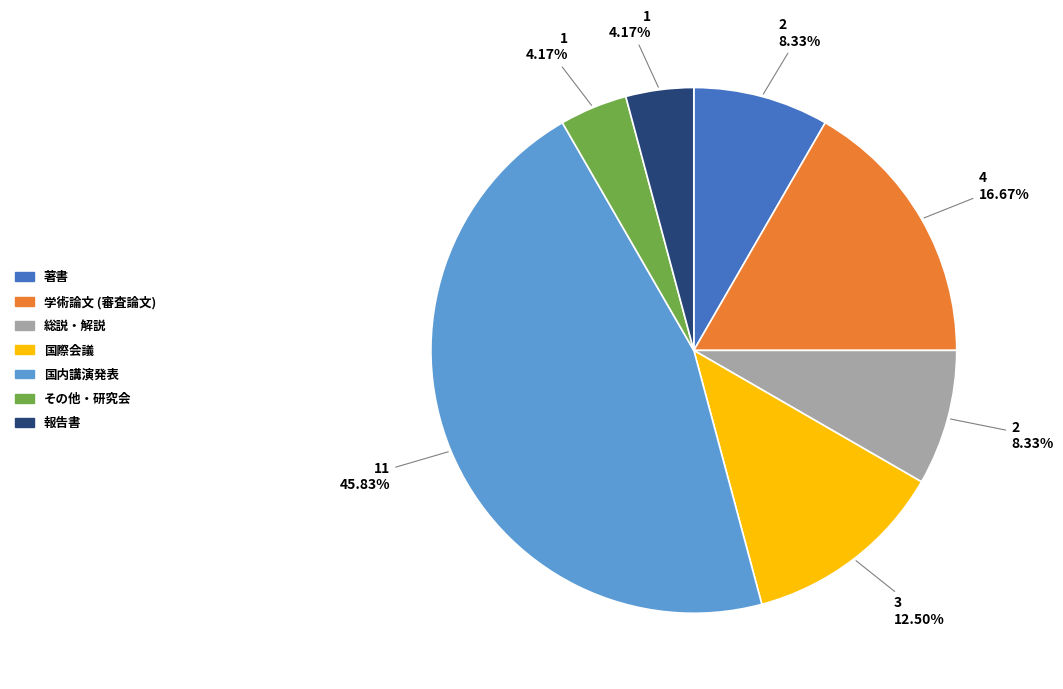

To the nearest percent, what percentage of the pie is その他・研究会?

4%